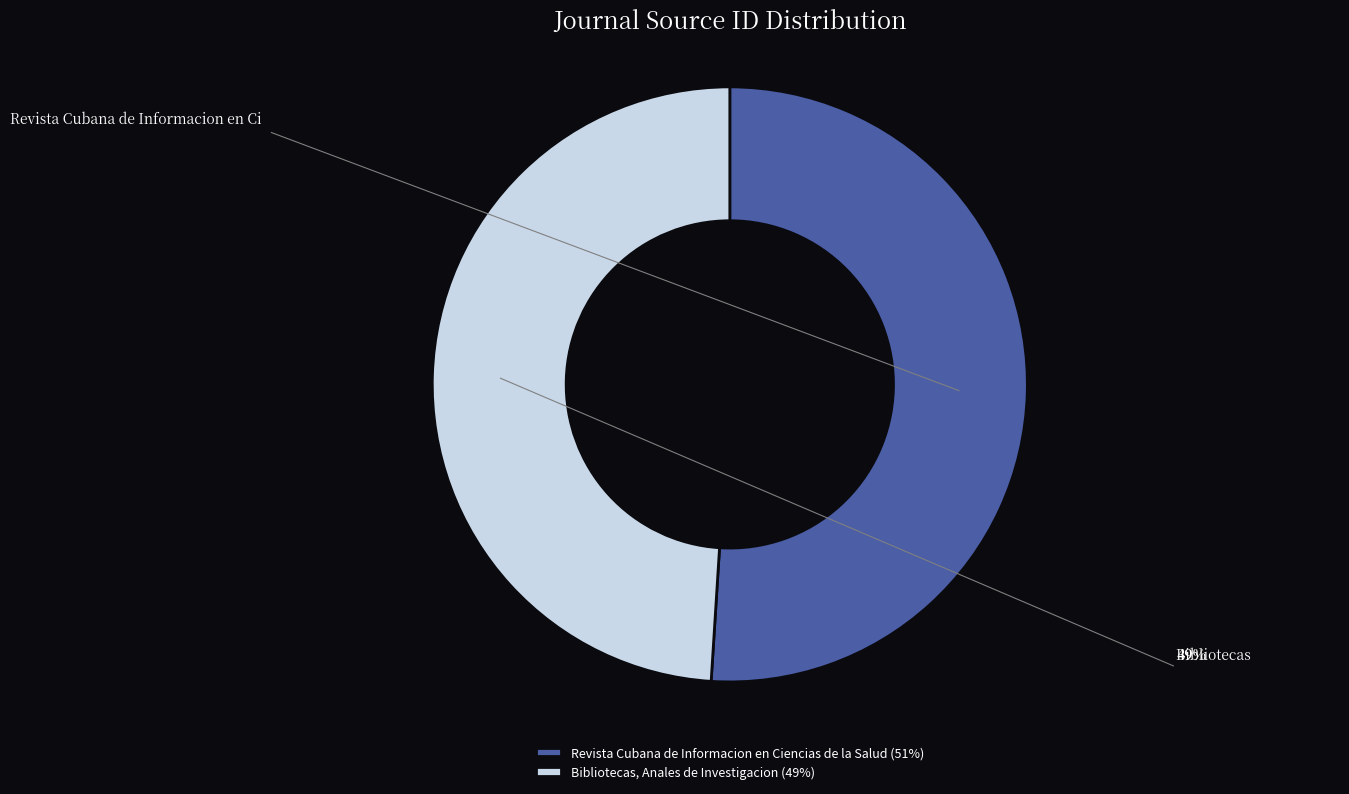

Which has a higher value, Revista Cubana de Informacion en Ciencias de la Salud (51%) or Bibliotecas, Anales de Investigacion (49%)?

Revista Cubana de Informacion en Ciencias de la Salud (51%)